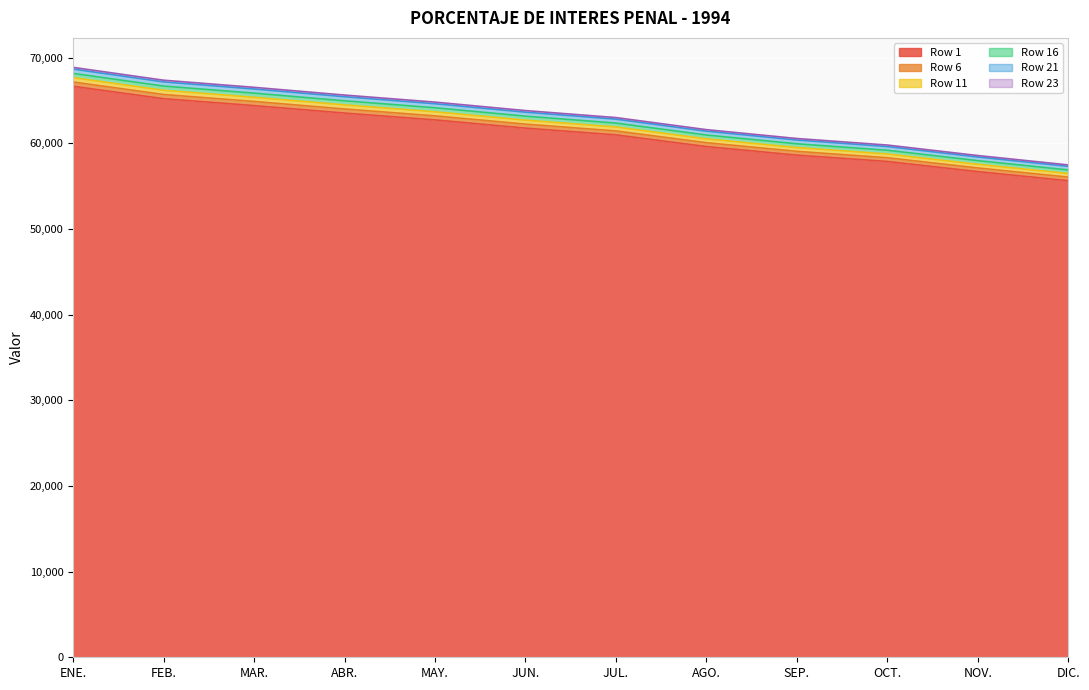

True or false: Row 6 has more than 2 interior local peaks.

False